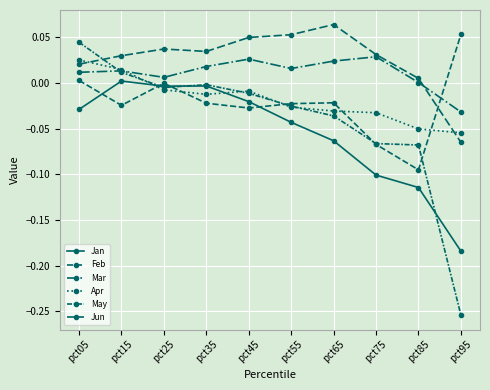

How many values in Jun are above zero?

9